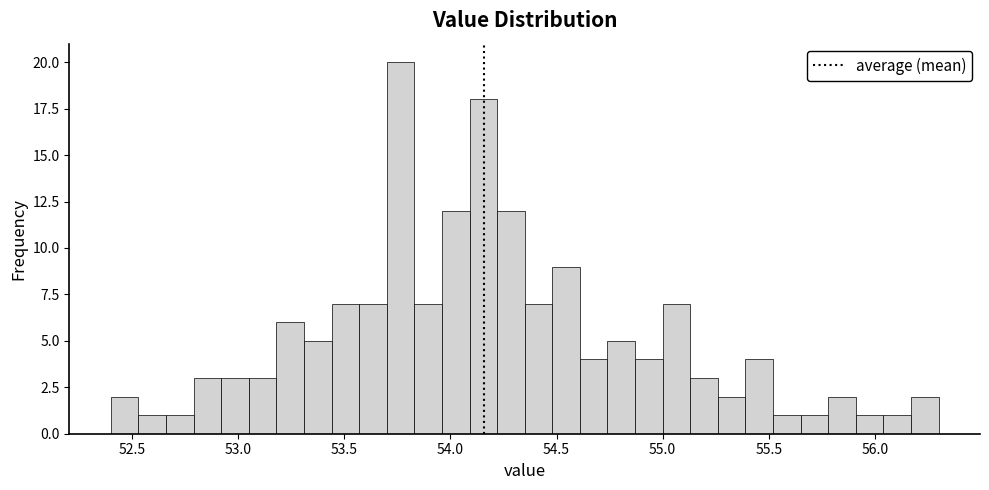

Read against the x-axis, roughly where is the centre of the tallest bar?

53.75